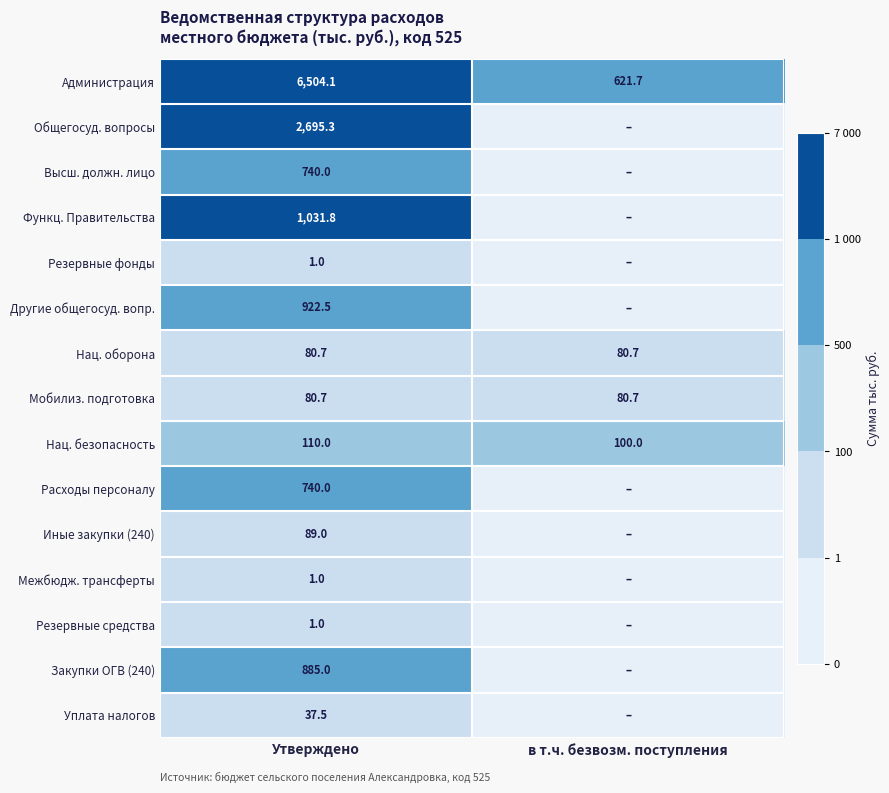

True or false: Функц. Правительства has a value of 1772.3 at Утверждено.

False